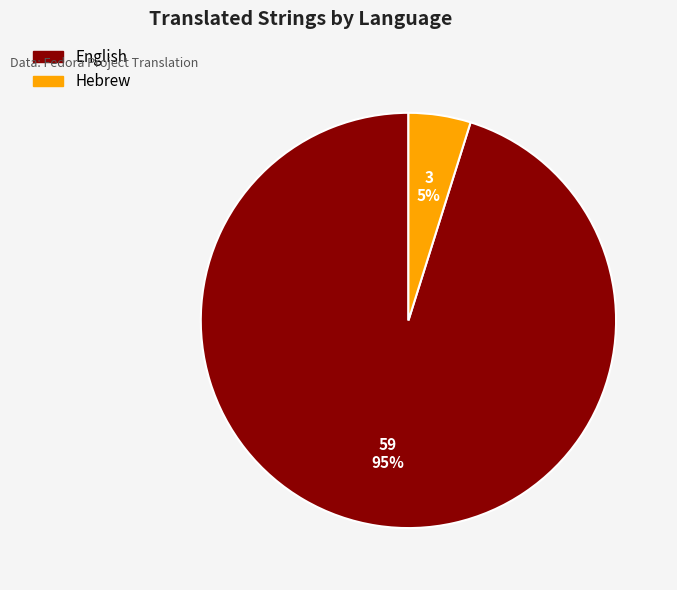

To the nearest percent, what is the difference between the English and Hebrew slice percentages?

90%